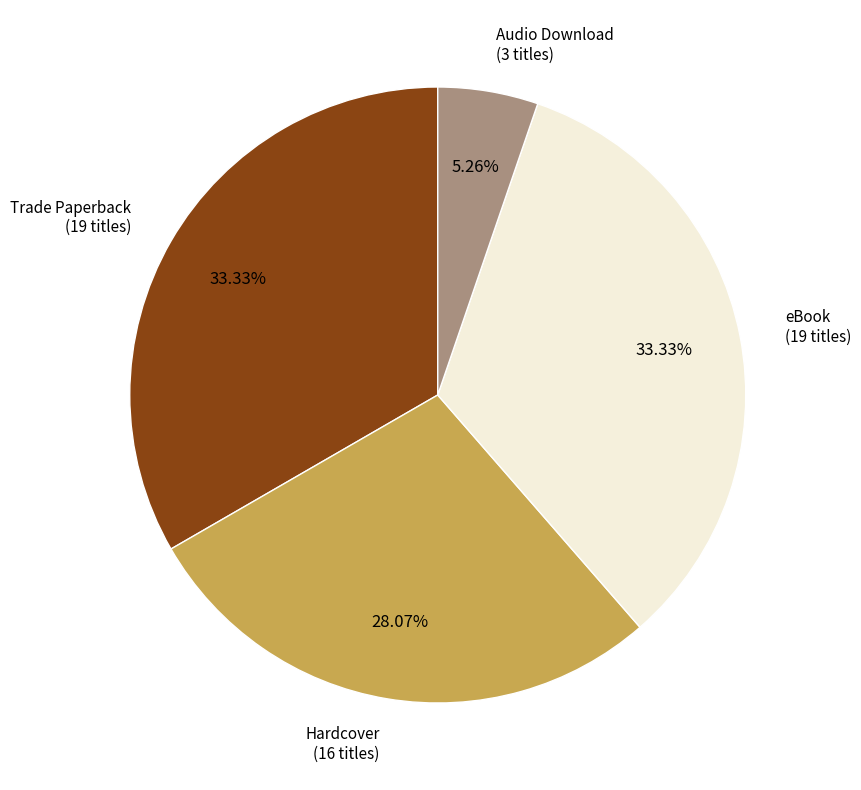

Is there any slice that represents more than half of the pie?

No